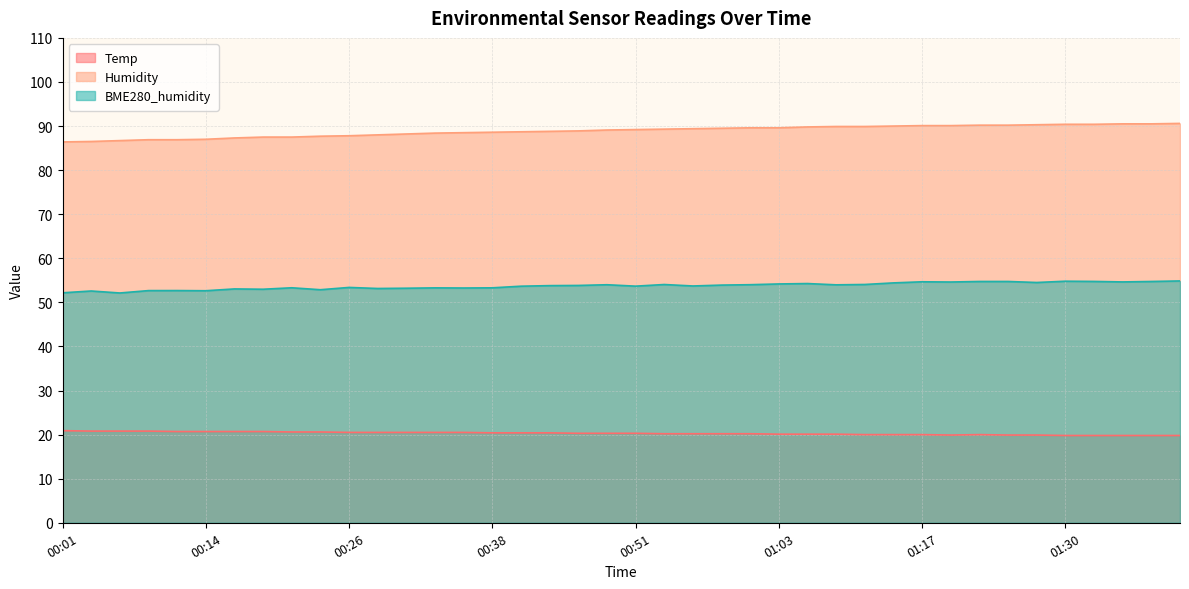

How many lines are shown in the chart?

3